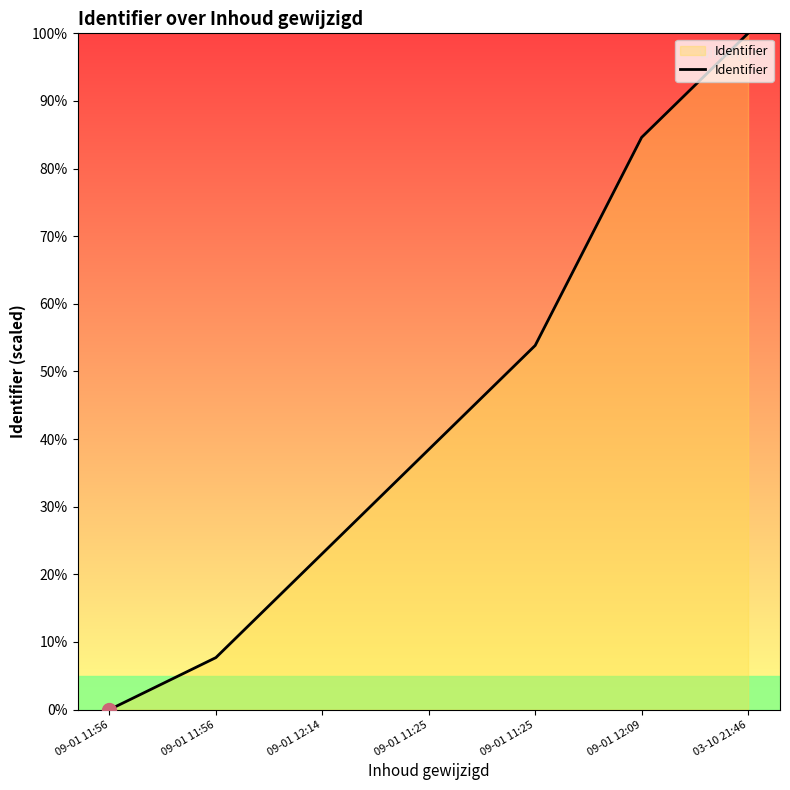

How many distinct data groups are displayed?

1